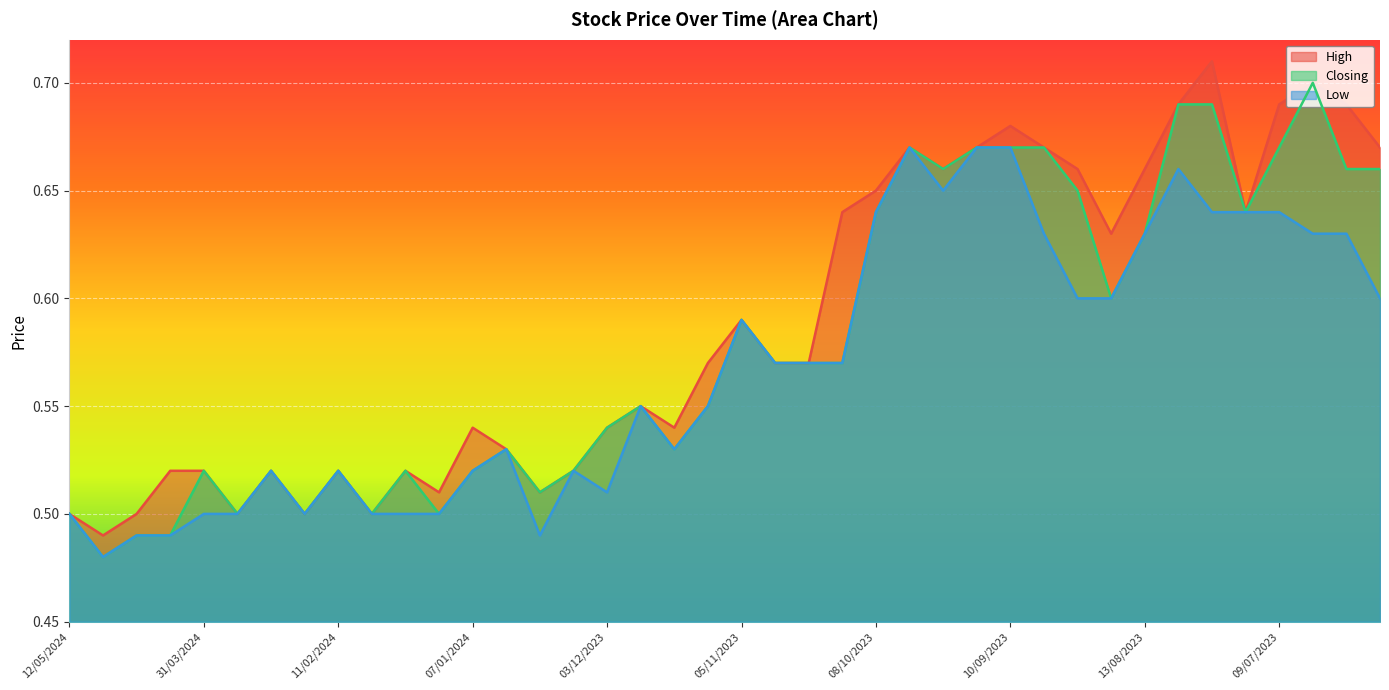

Which series changed the most between 26/11/2023 and 06/08/2023?

High